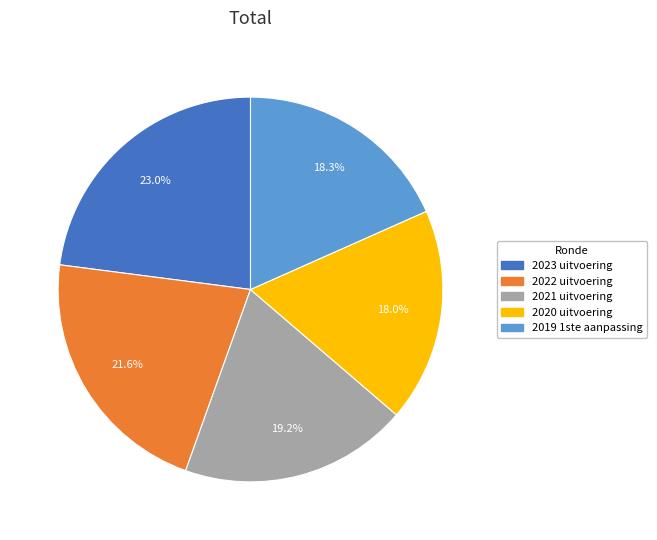

Combined, what portion of the pie is 2021 uitvoering and 2022 uitvoering?

40.8%